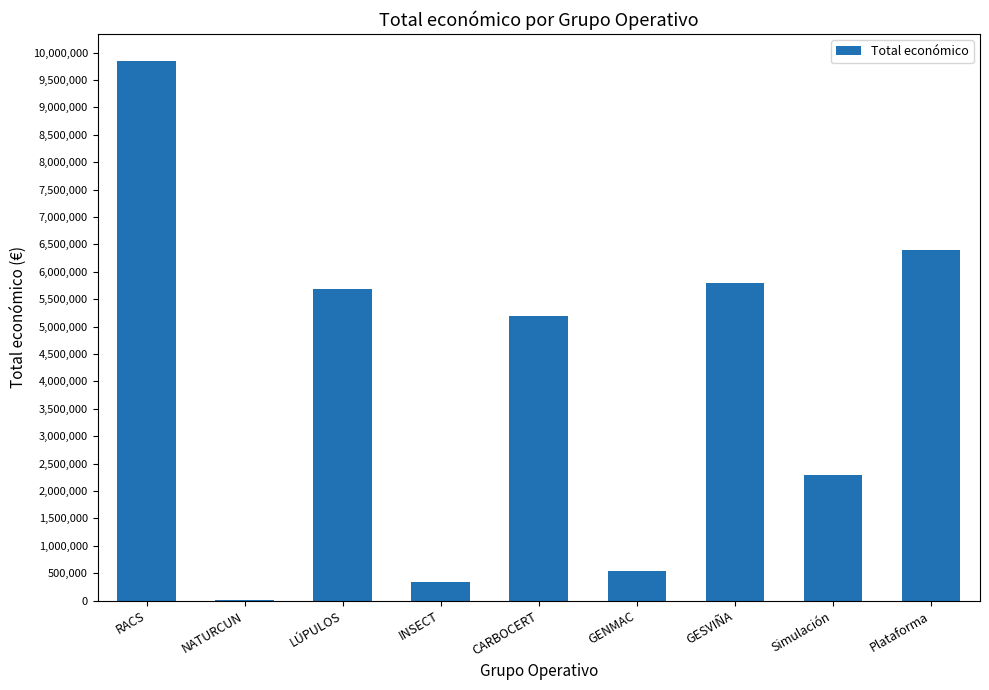

How many series are shown in this chart?

1